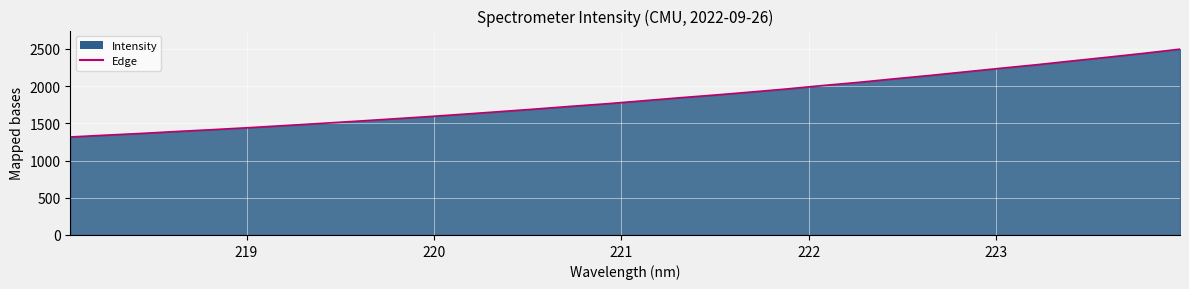

What is the difference between the maximum and minimum values?

1179.7